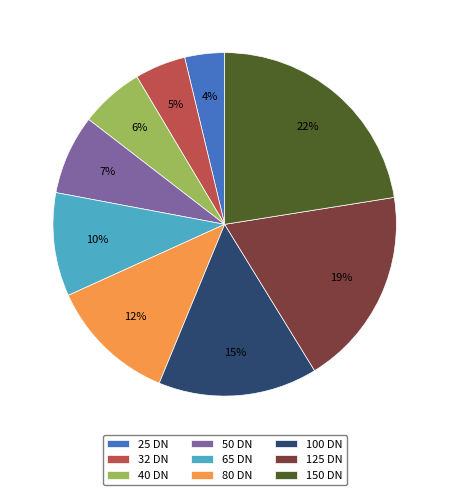

Is it true that 25 DN is 4% of the pie?

True